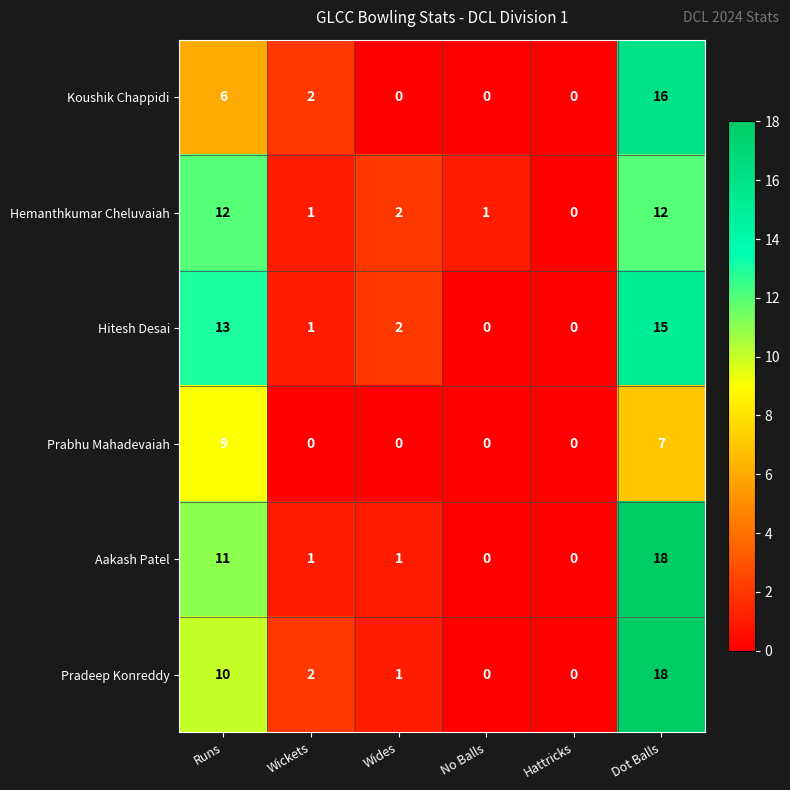

What is the average value of the Prabhu Mahadevaiah series?

3